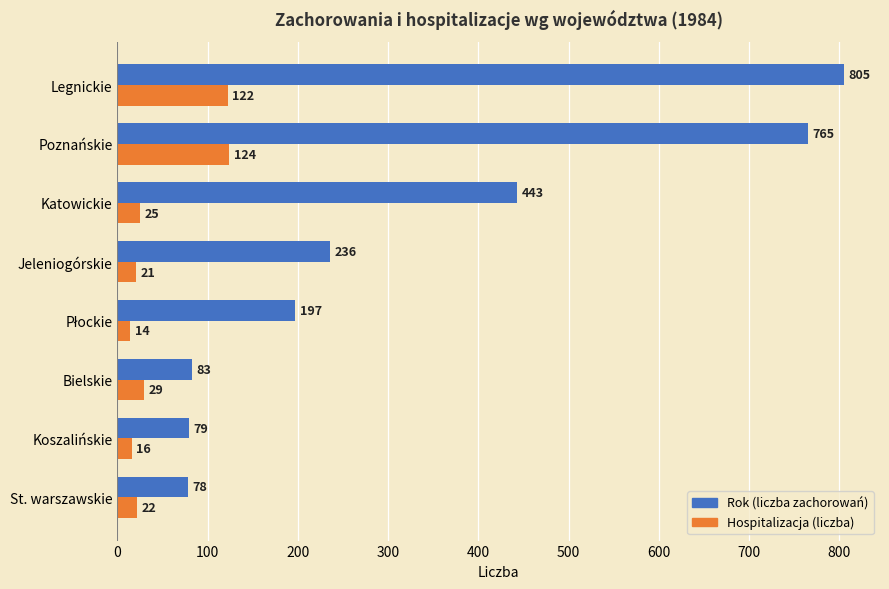

What is the difference between the maximum and minimum values in the Hospitalizacja (liczba) series?

110